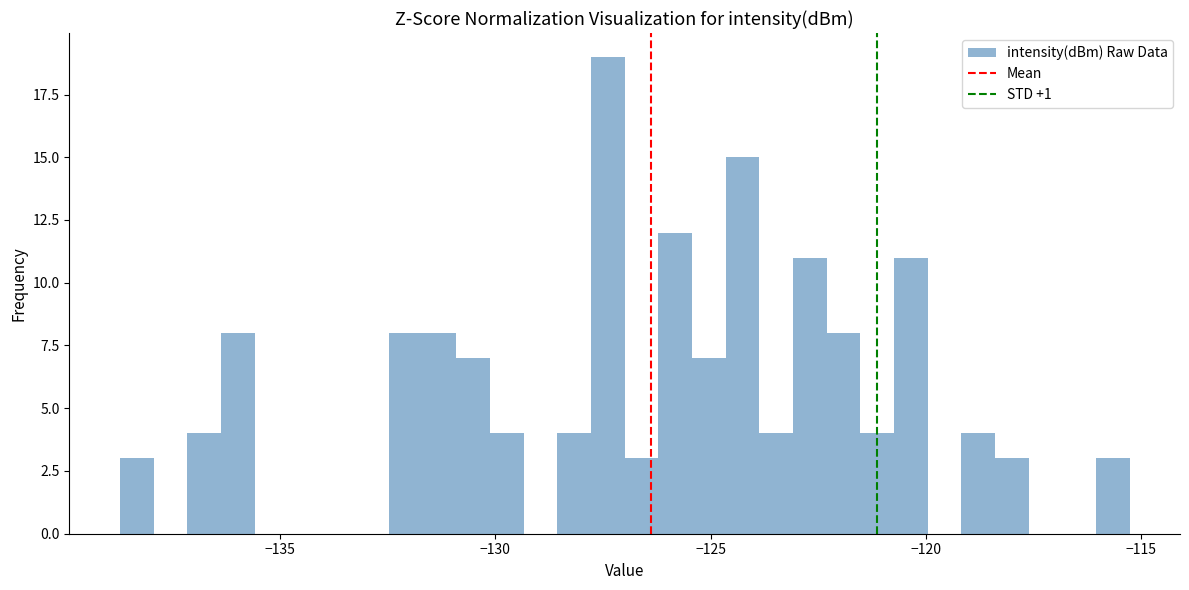

Around what value on the x-axis is the tallest bar? Give the approximate position of its centre, as read against the axis.

-127.5